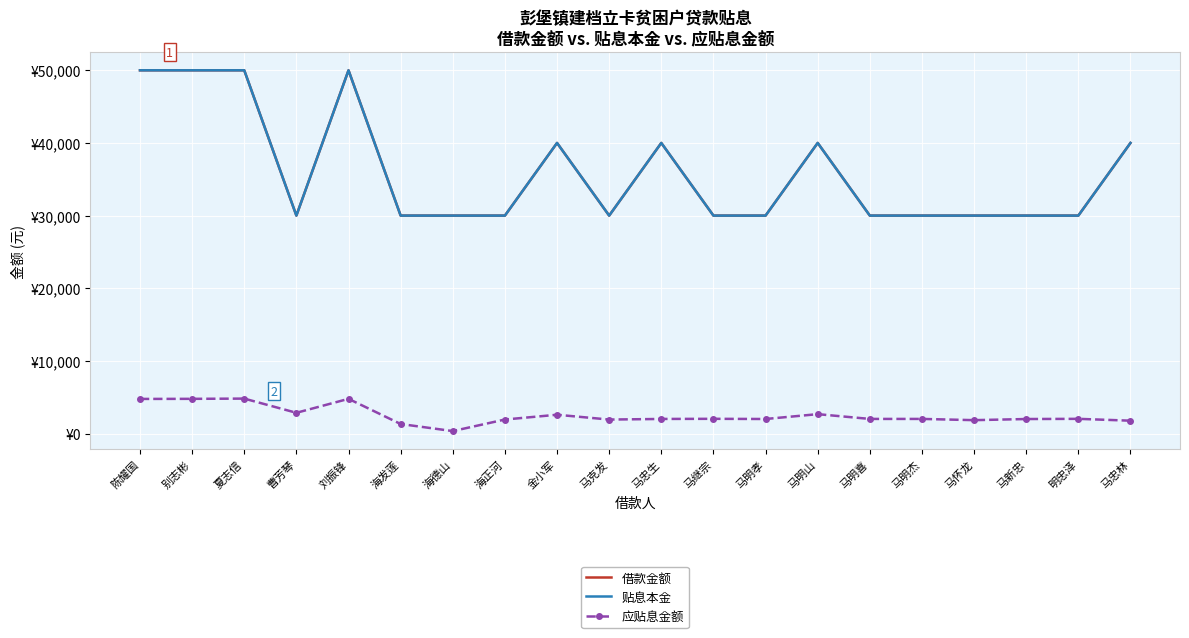

Reading left to right, what are all the values shown in this chart?

借款金额: 50000.0	50000.0	50000.0	30000.0	50000.0	30000.0	30000.0	30000.0	40000.0	30000.0	40000.0	30000.0	30000.0	40000.0	30000.0	30000.0	30000.0	30000.0	30000.0	40000.0
贴息本金: 50000.0	50000.0	50000.0	30000.0	50000.0	30000.0	30000.0	30000.0	40000.0	30000.0	40000.0	30000.0	30000.0	40000.0	30000.0	30000.0	30000.0	30000.0	30000.0	40000.0
应贴息金额: 4763.3	4776.4	4809.4	2854.0	4776.4	1312.3	337.1	1928.5	2585.8	1923.7	2008.3	2026.4	2001.0	2668.0	2011.9	2011.9	1841.5	1997.4	2022.8	1769.0